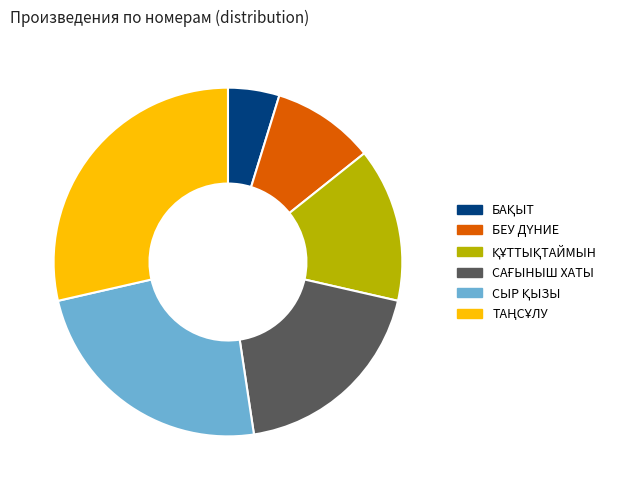

Does any single category account for the majority?

No